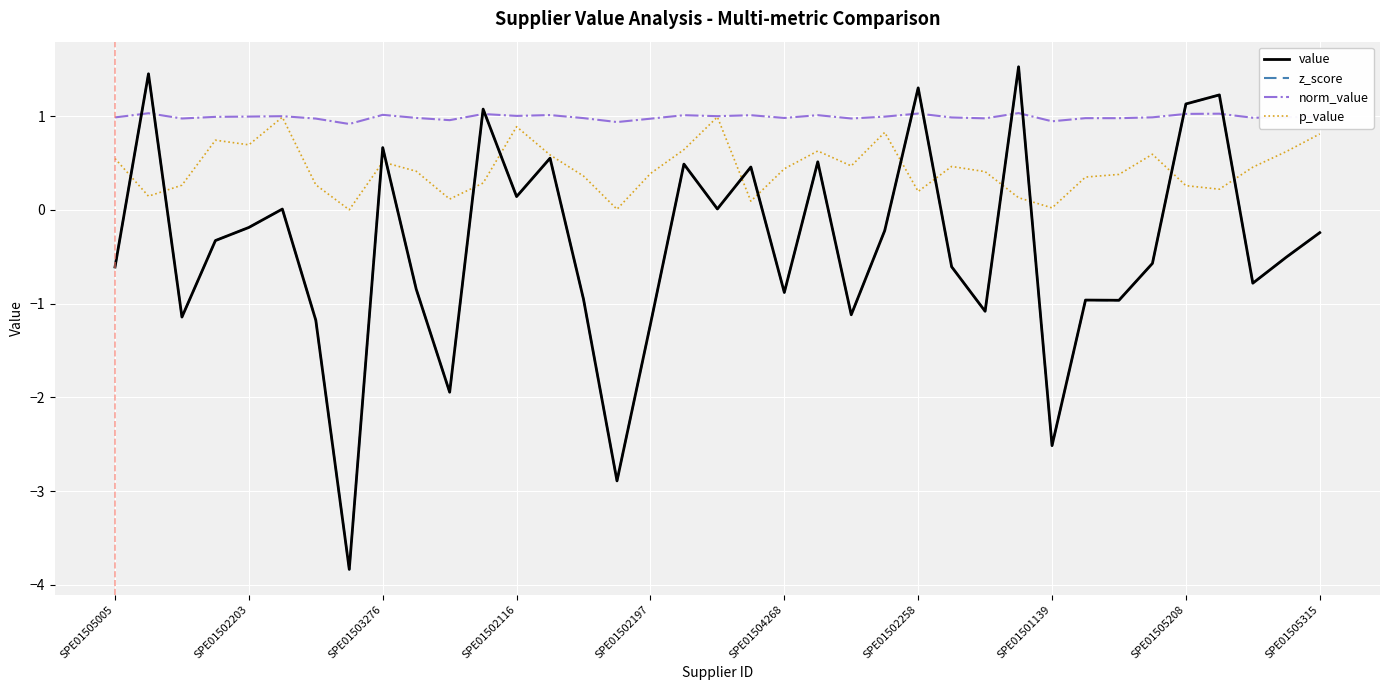

At how many categories does at least one series exceed 0?

37